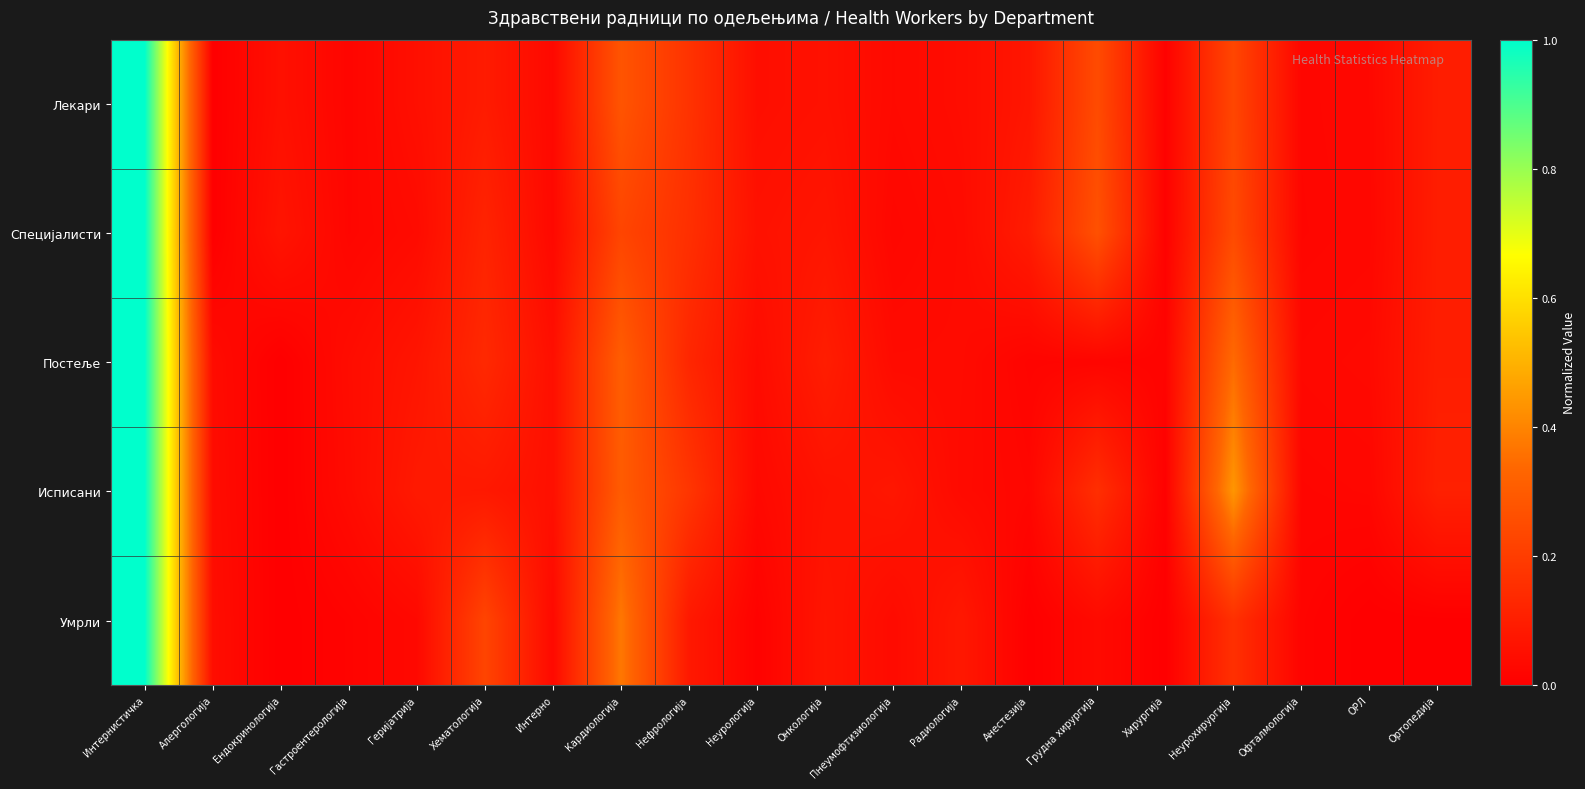

How many categories are shown in the chart?

20